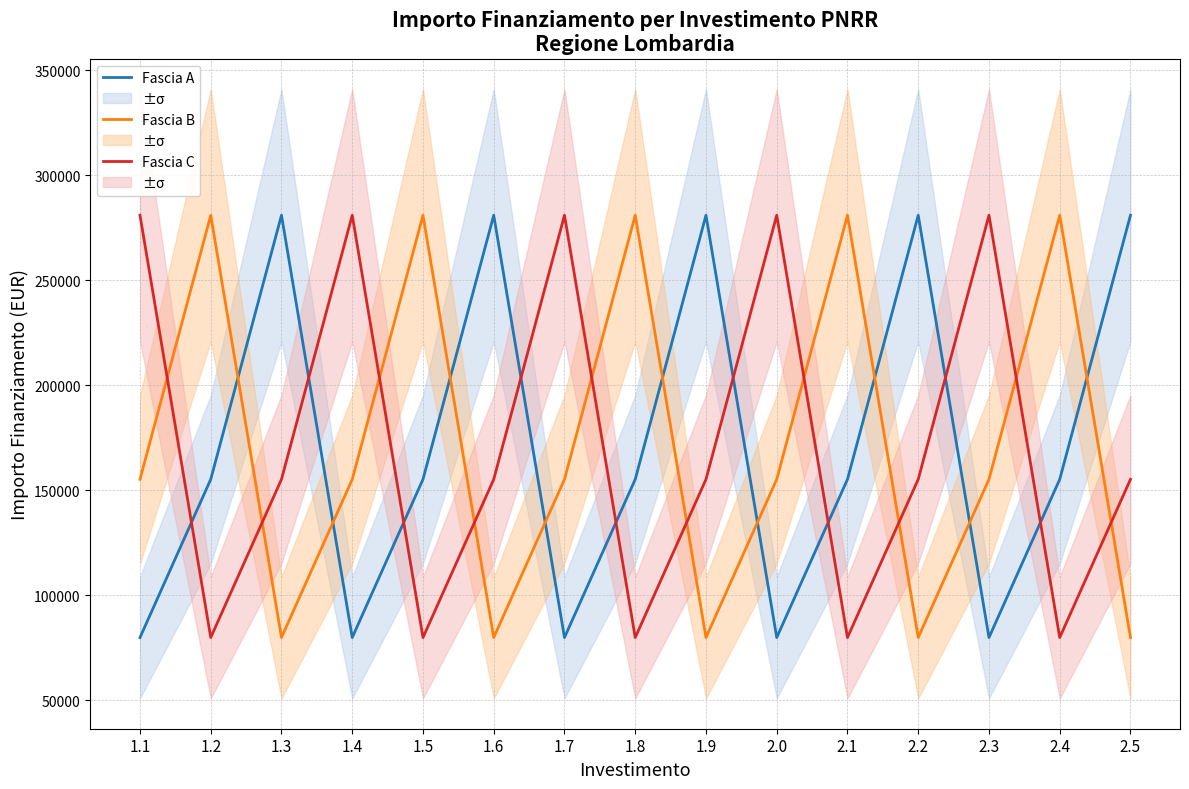

At which category does the chart reach its peak across all series?

1.3